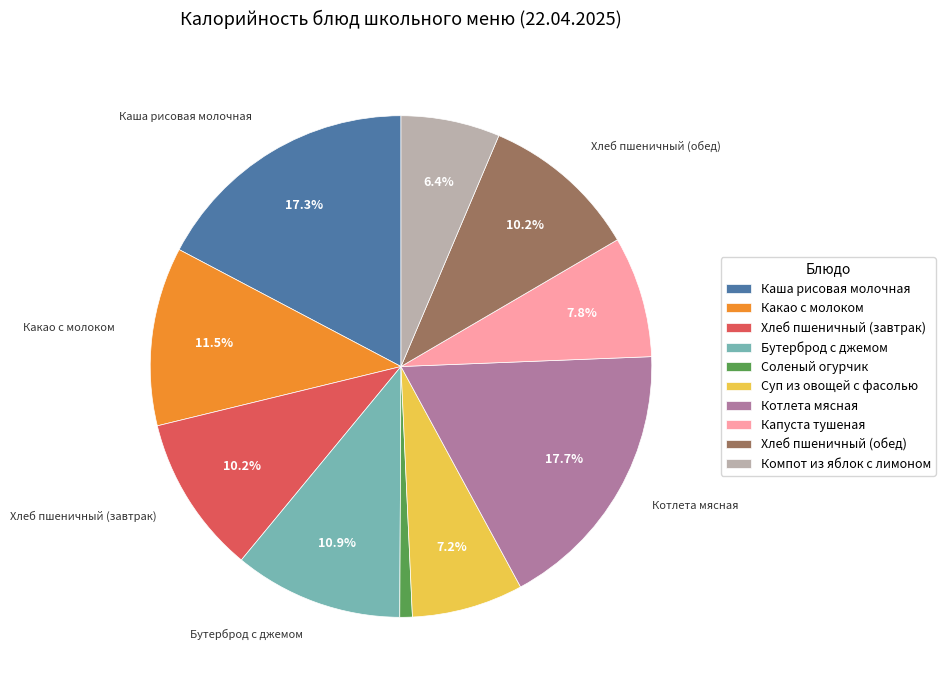

What percentage is the Суп из овощей с фасолью slice, to the nearest percent?

7%